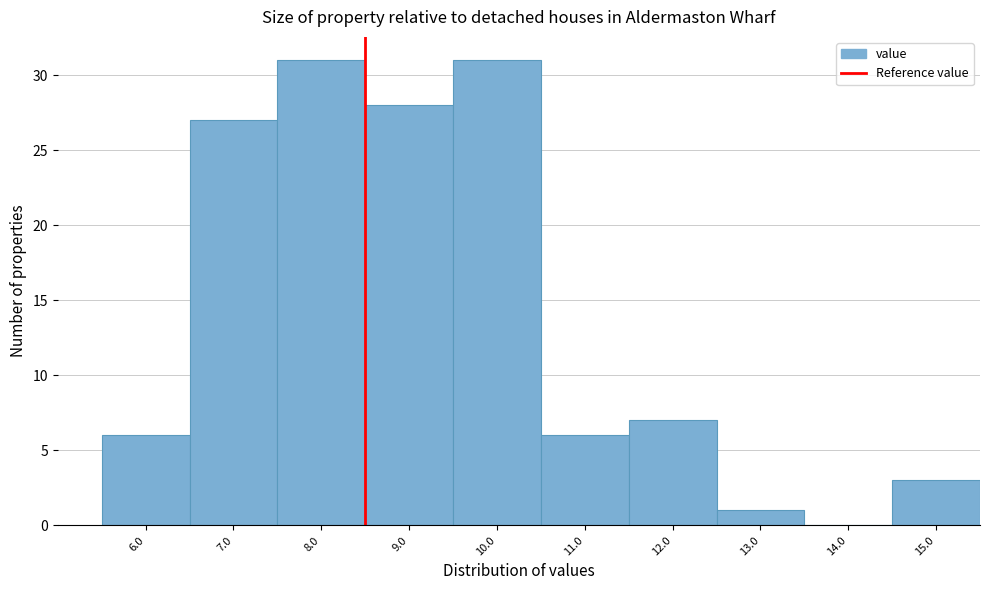

Reading left to right, list all the values displayed in this chart.

6.0=6	7.0=27	8.0=31	9.0=28	10.0=31	11.0=6	12.0=7	13.0=1	14.0=0	15.0=3